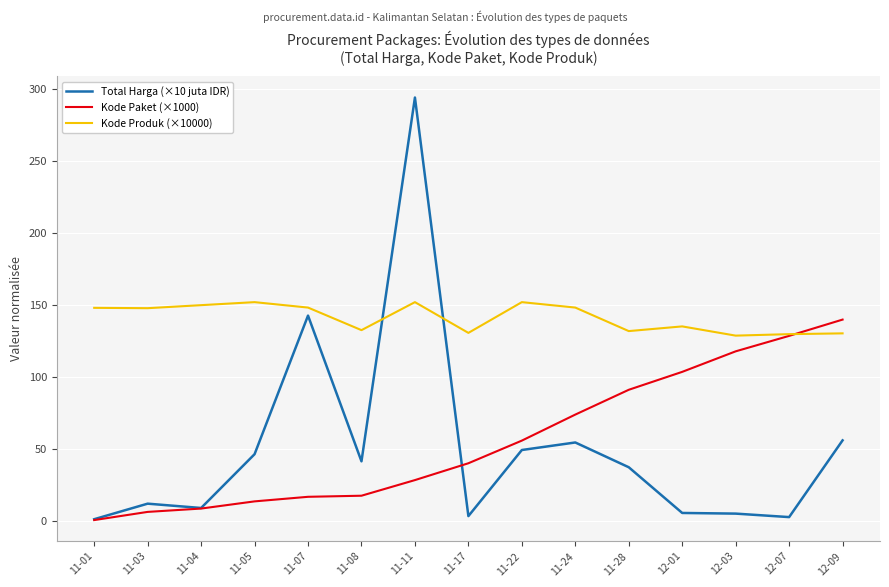

True or false: Kode Paket (×1000) has more than 1 points higher than both neighbors.

False